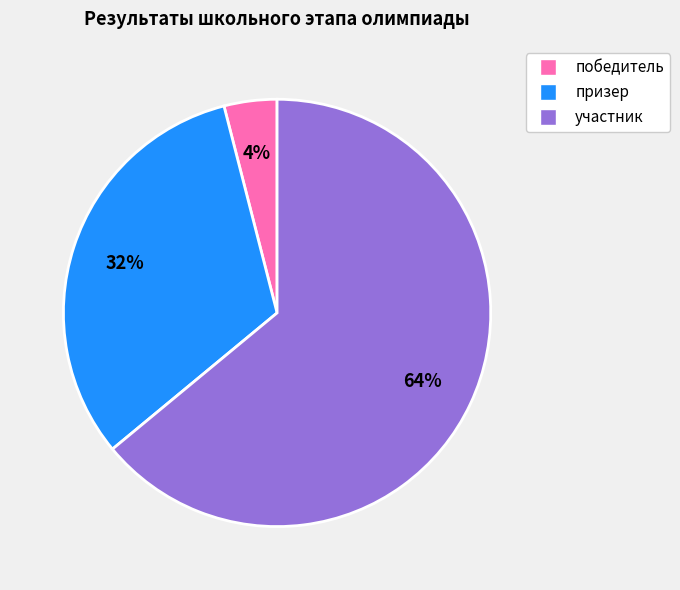

What percentage is the участник slice, to the nearest percent?

64%